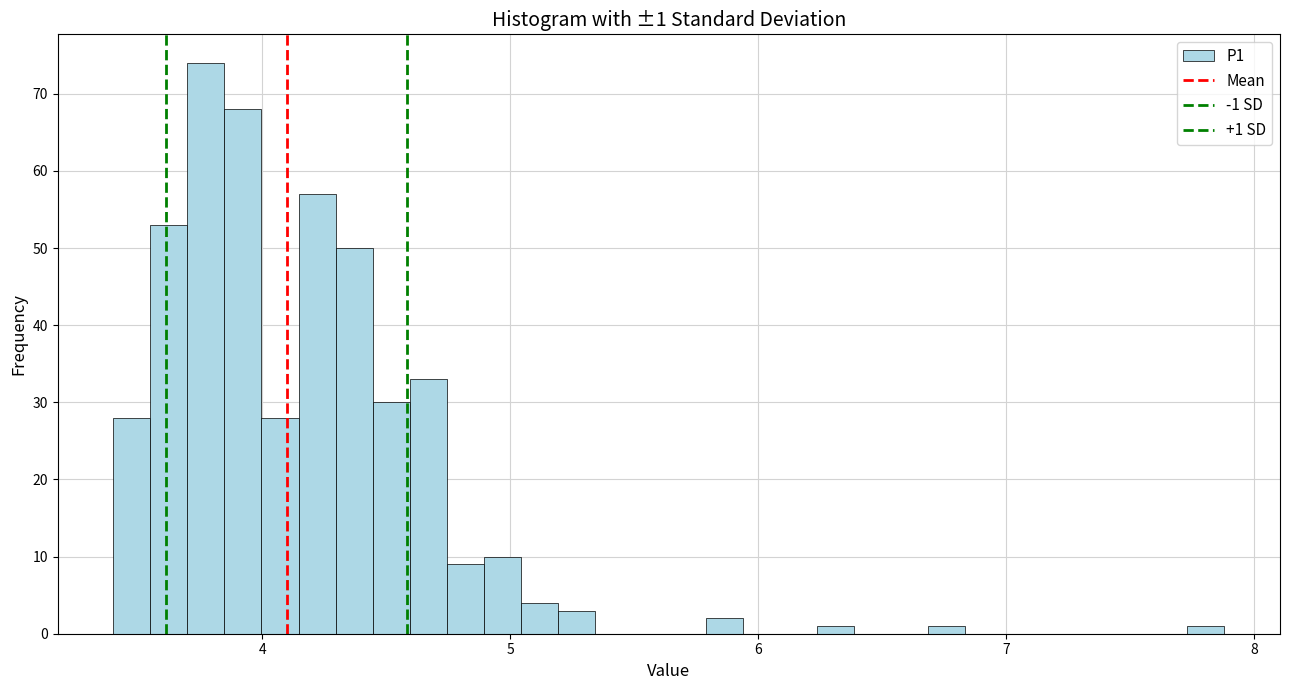

Read against the x-axis, roughly where is the centre of the tallest bar?

3.8